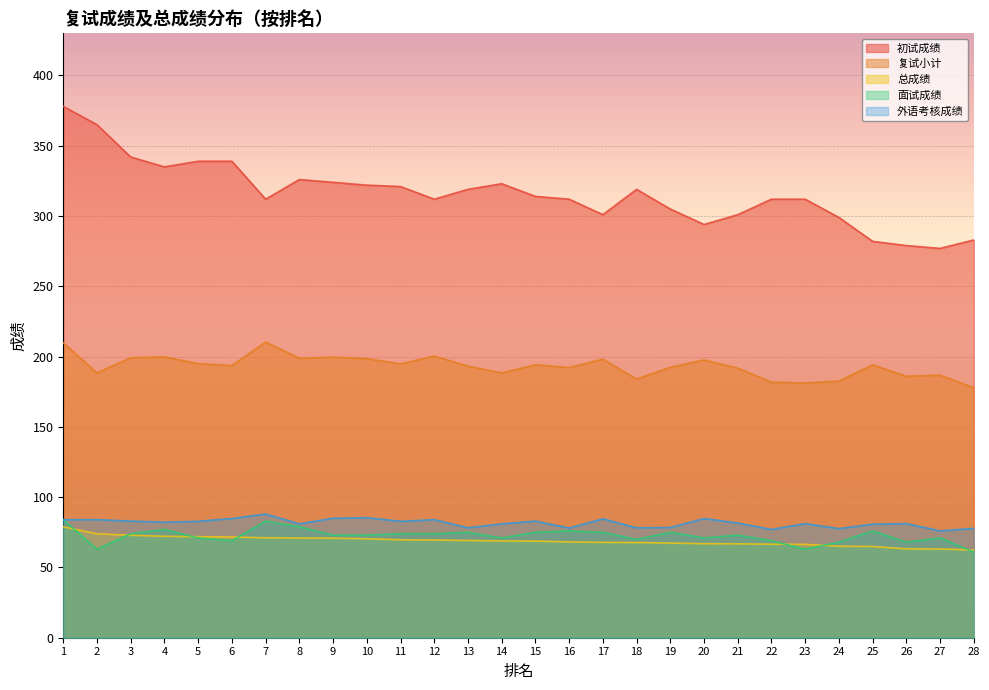

How many interior local valleys does the 面试成绩 series have?

7